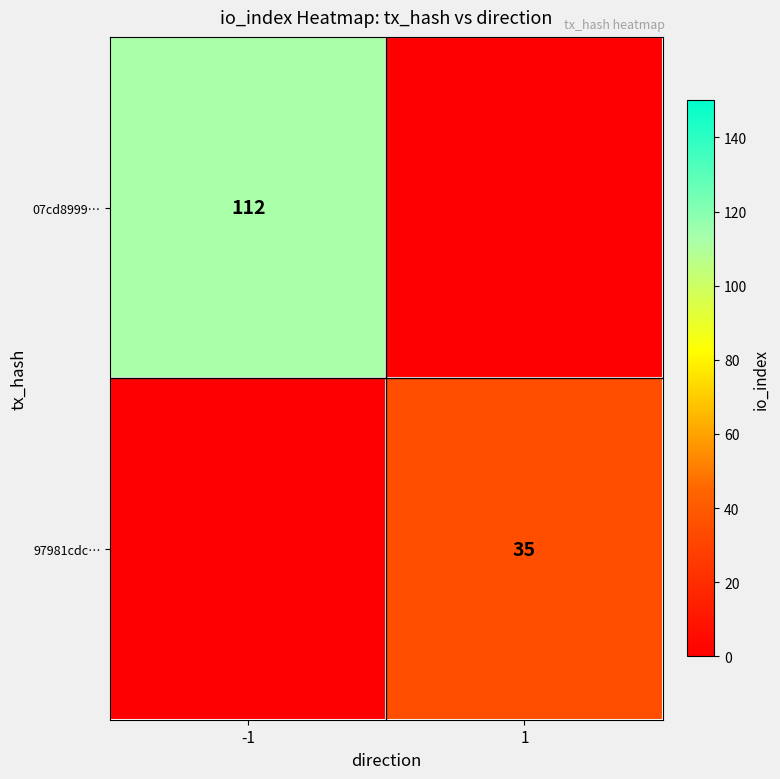

What is the maximum value shown in the chart?

112.0